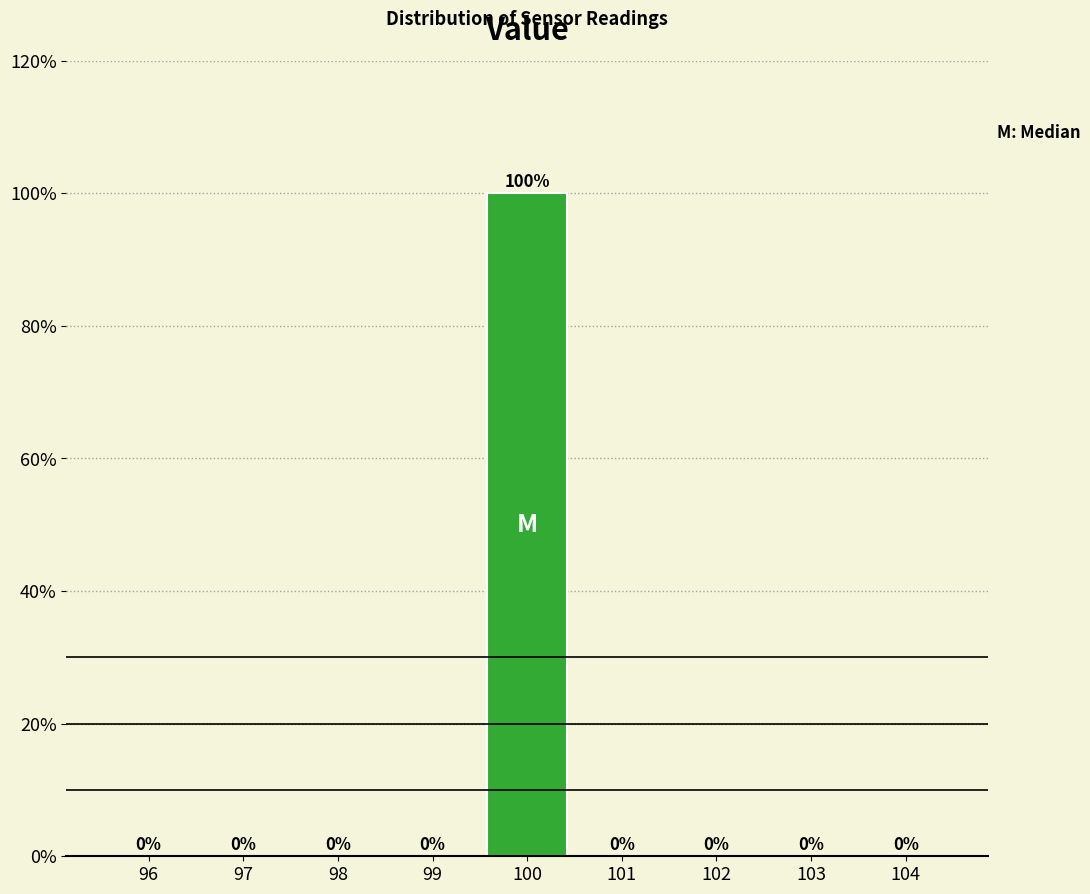

Which range on the x-axis has the tallest bar?

99.5 to 100.5